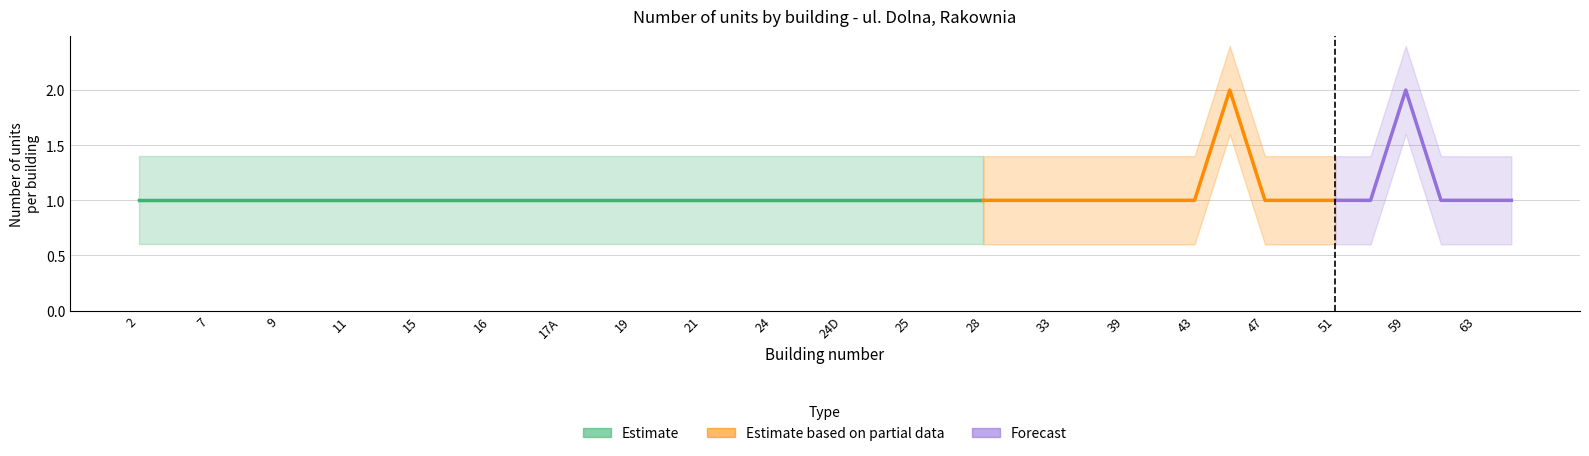

True or false: ul. Dolna upper has a value of 0.4 at 11.

False